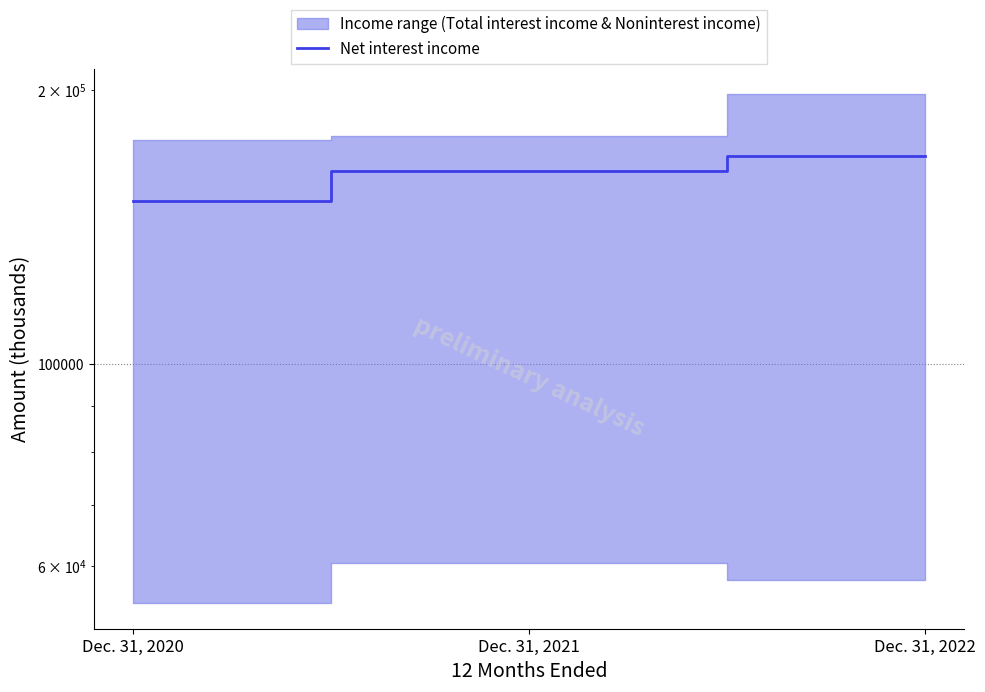

What is the difference between the values at Dec. 31, 2021 and Dec. 31, 2022?

6023